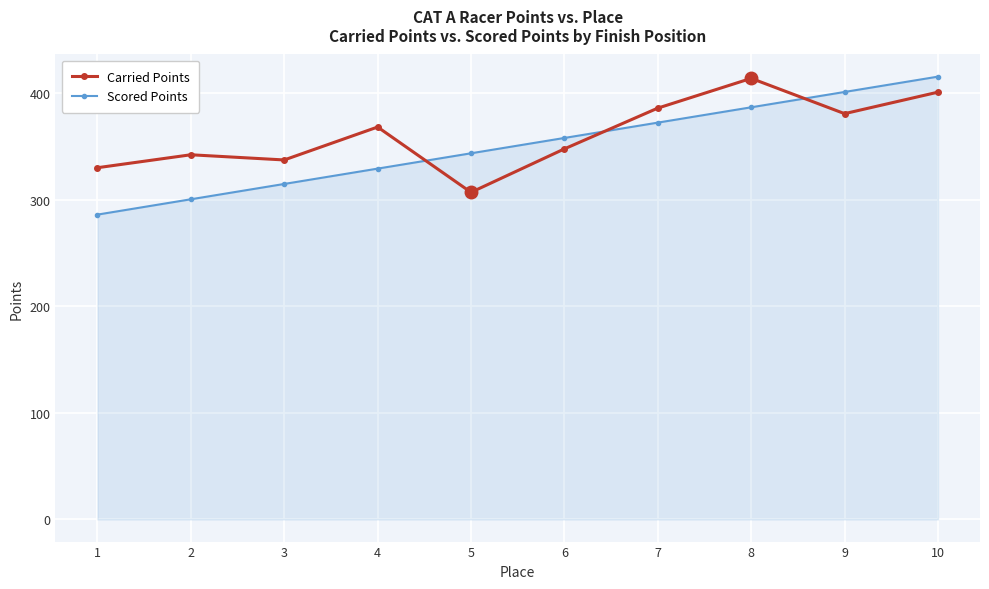

True or false: Scored Points has a value of 477.7 at 5.

False